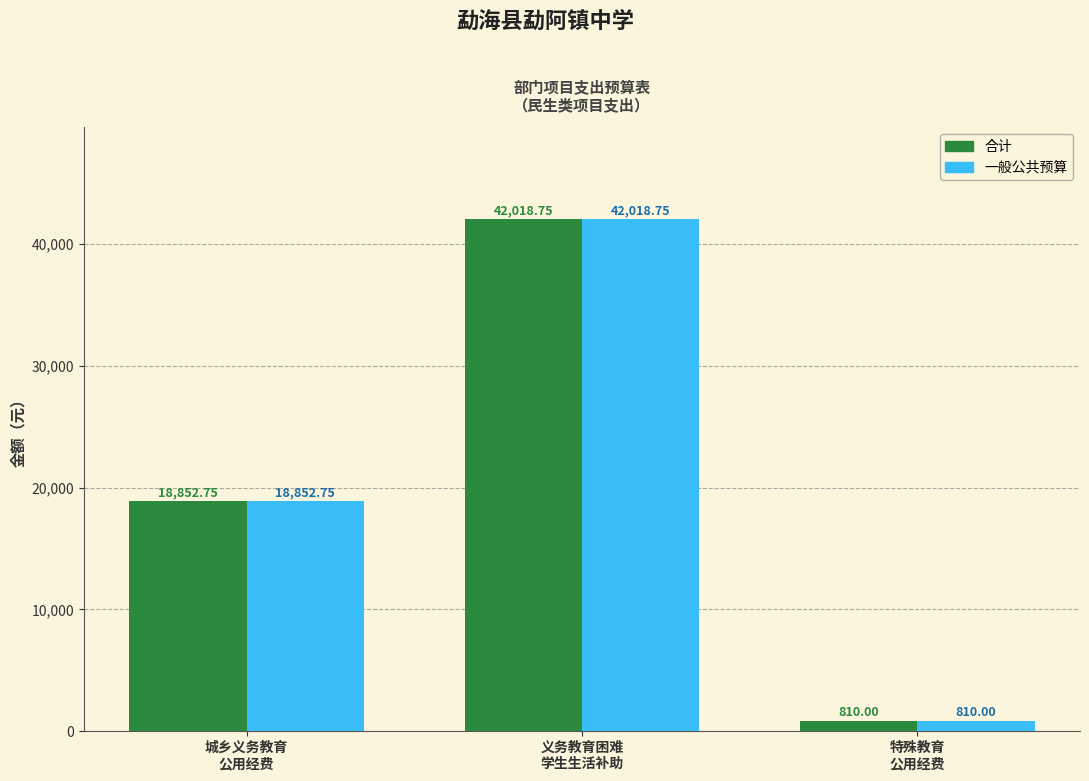

What is the value of the 合计 bar at the 1st from the left?

18852.8